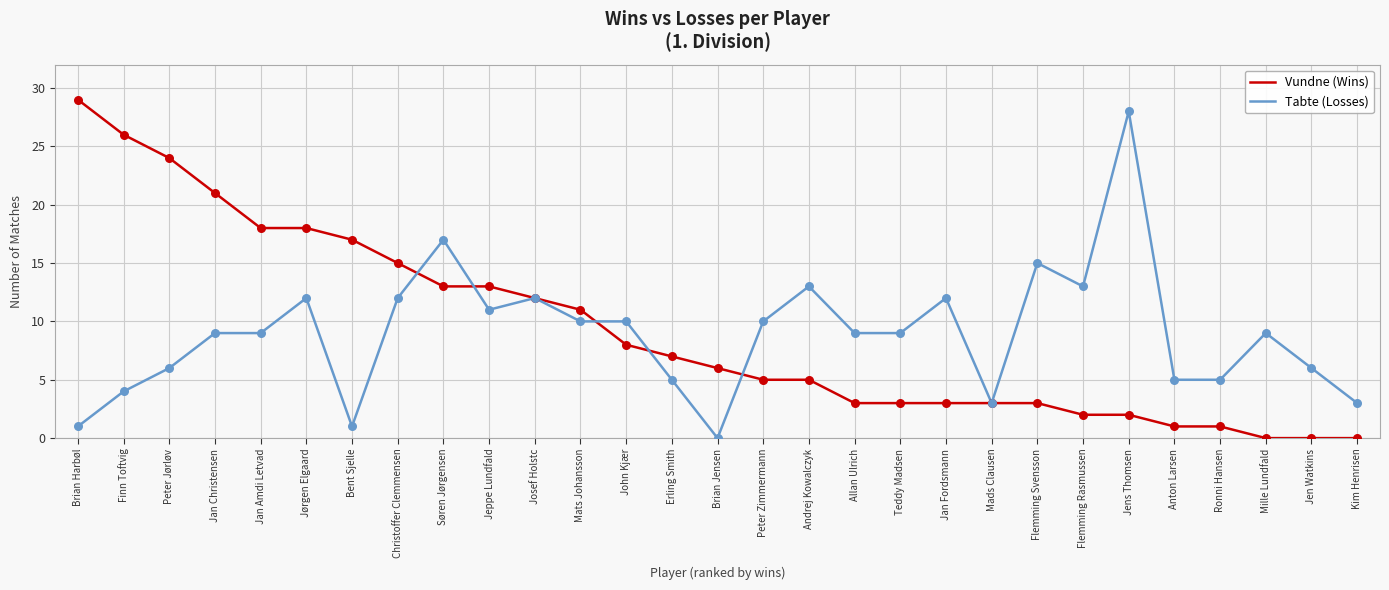

What is the total value across all series at Jeppe Lundfald?

24